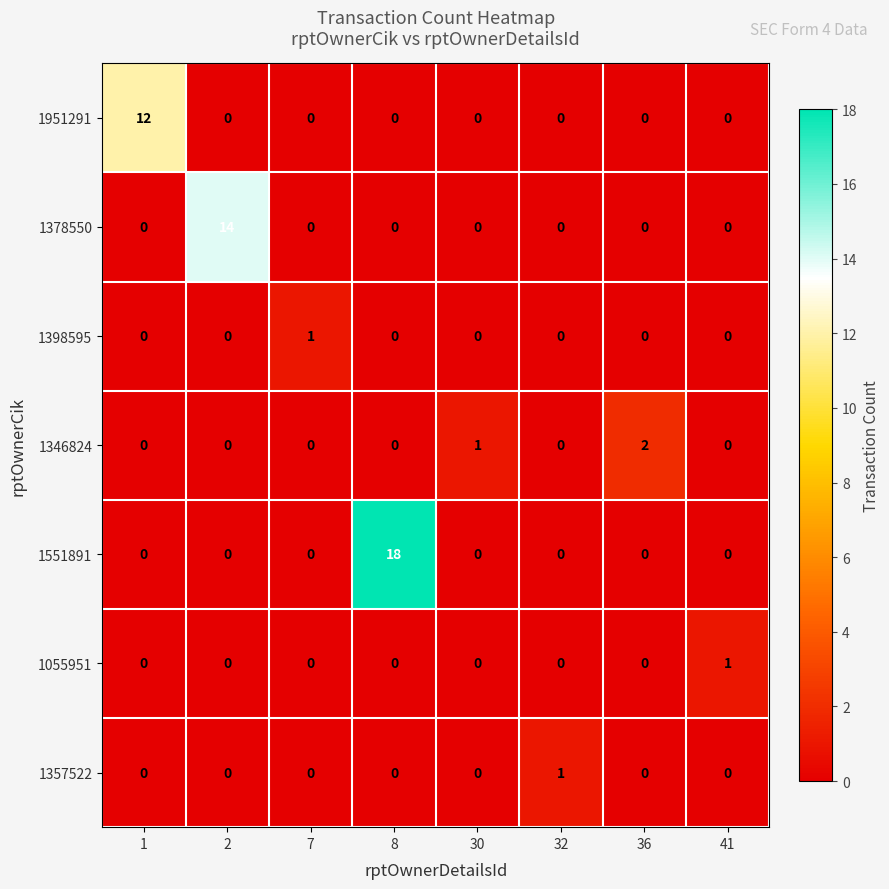

What is the sum of all 1551891 values?

18